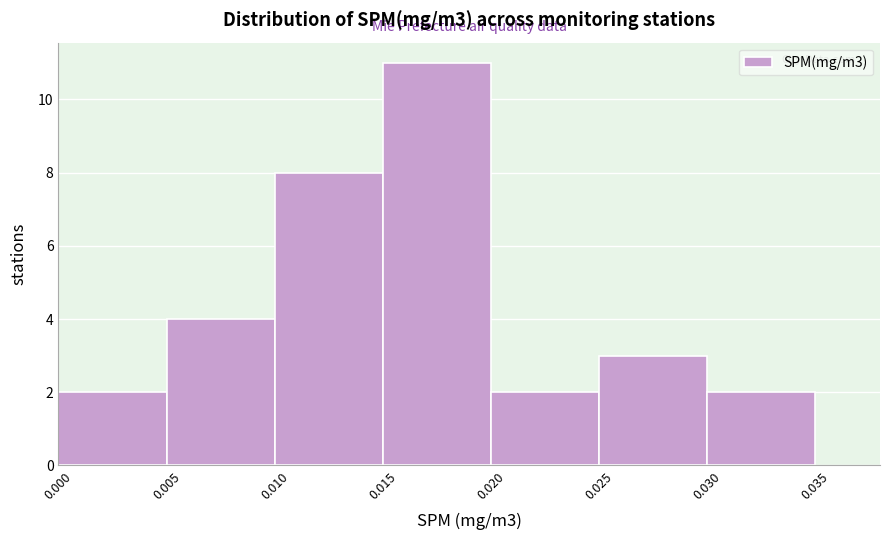

Reading left to right, list every bar in this chart as the range it spans on the x-axis followed by its height. The values are not printed on the chart, so give them approximately, as read against the axis.

0.000 to 0.005: 2
0.005 to 0.010: 4
0.010 to 0.015: 8
0.015 to 0.020: 11
0.020 to 0.025: 2
0.025 to 0.030: 3
0.030 to 0.035: 2